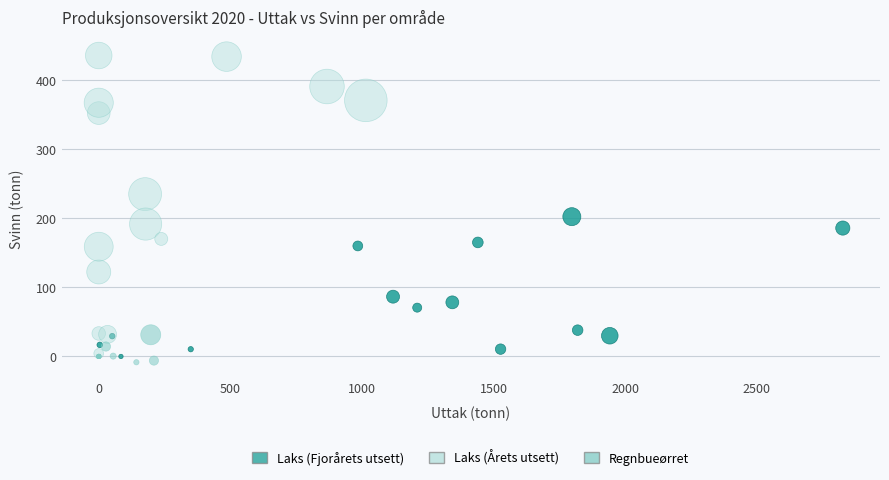

Which series reaches the maximum Y coordinate?

Laks (Årets utsett)